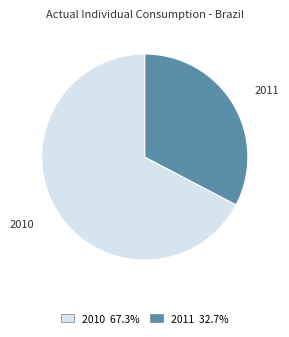

Which slice represents more than half of the pie?

2010